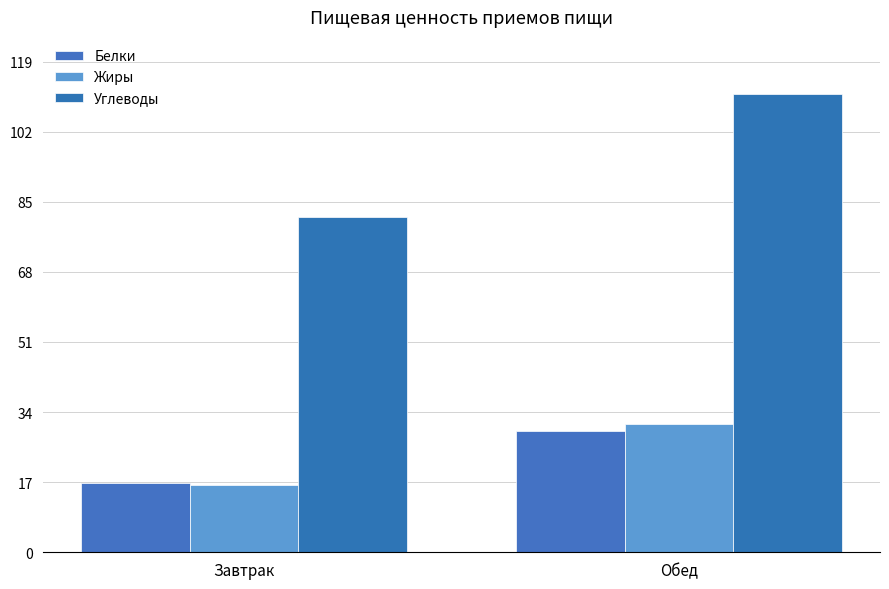

True or false: Углеводы has a value of 50.7 at Завтрак.

False